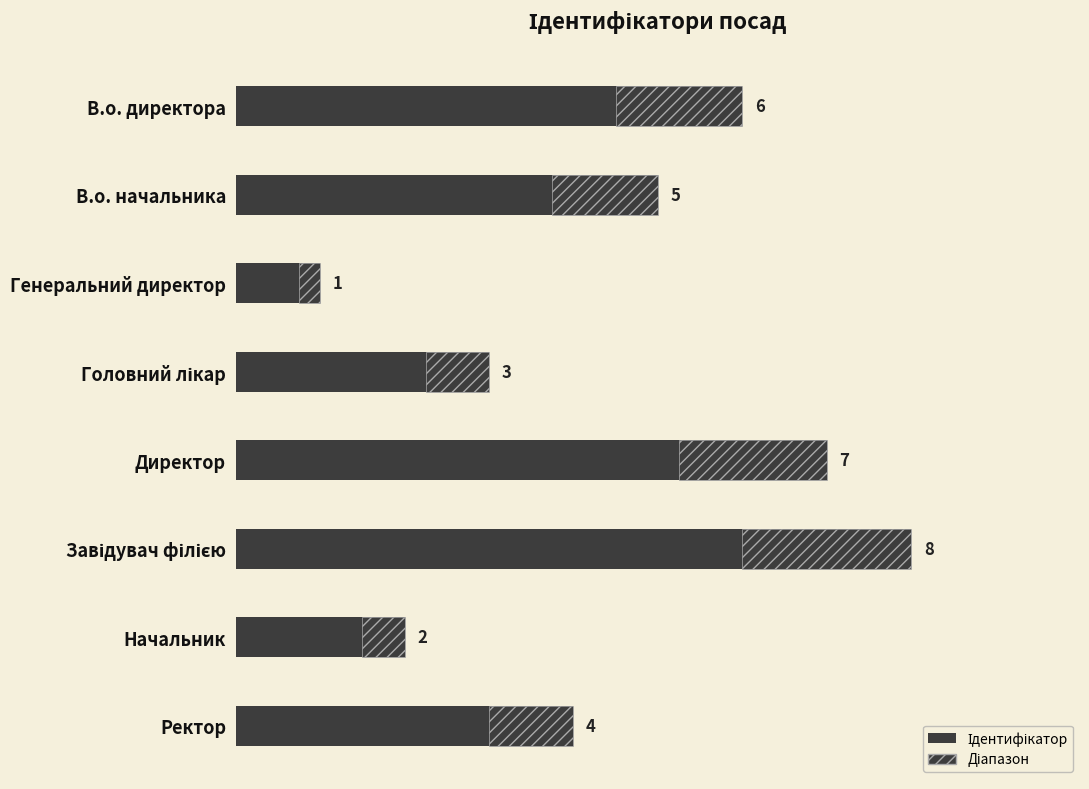

How many bars are there in total?

8